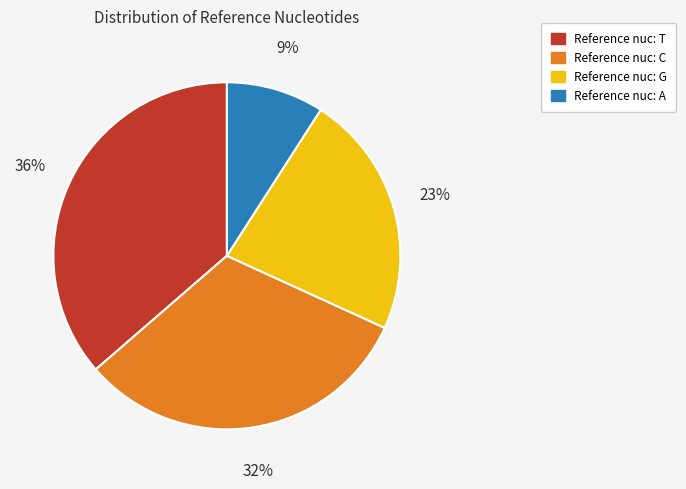

Does any single category account for the majority?

No